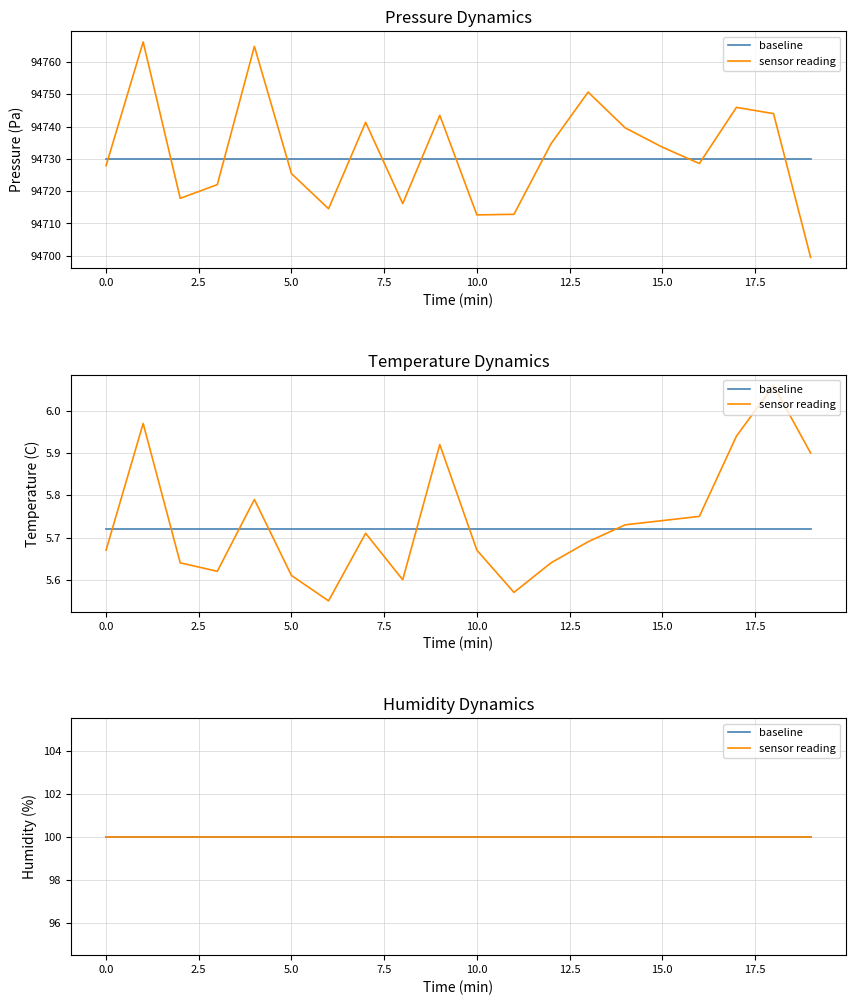

What is the average value of the pressure series?

94732.1